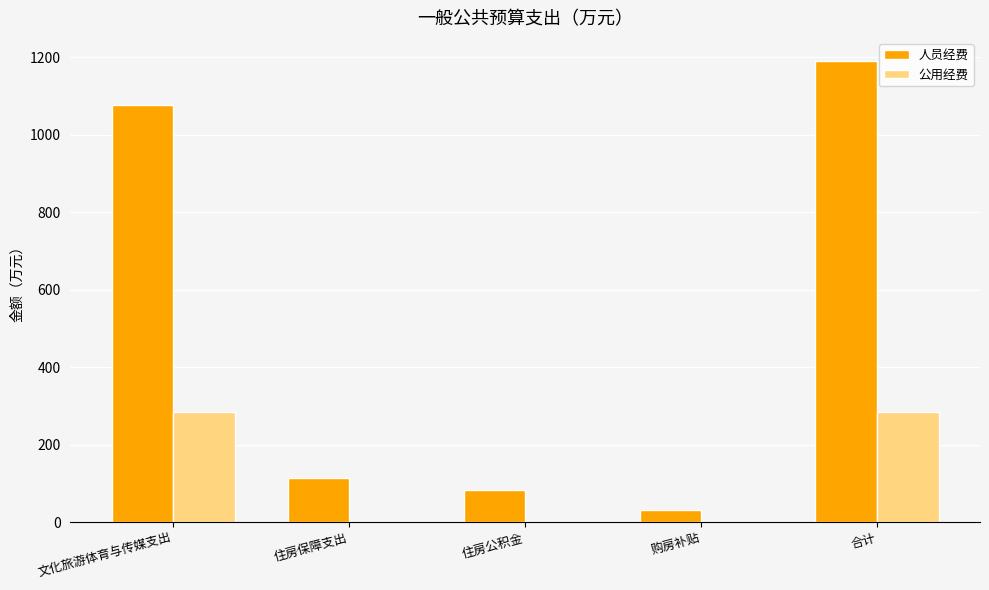

True or false: 人员经费 has a value of 44.5 at 住房公积金.

False